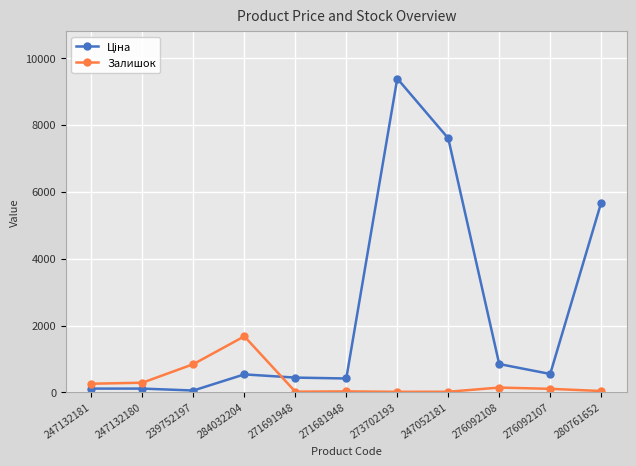

What is the label of the 9th point from the left?

276092108